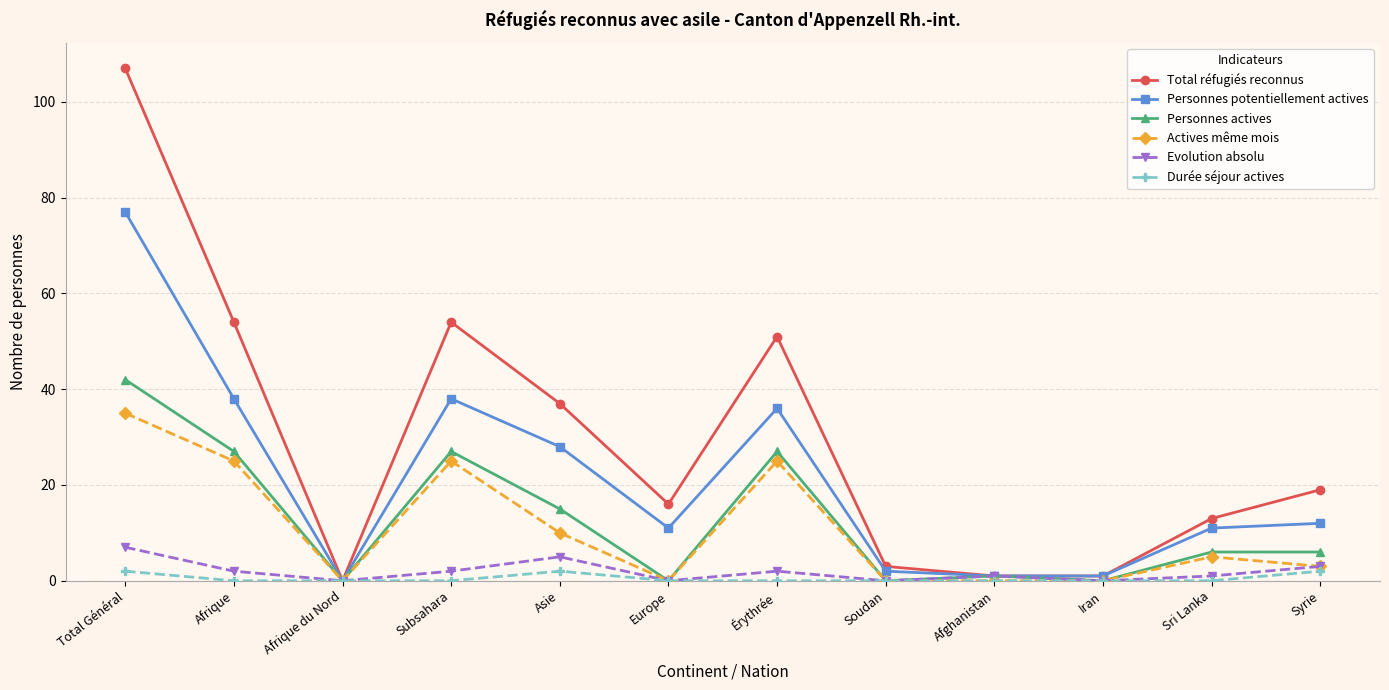

True or false: Durée séjour actives has a value of 0 at Érythrée.

True